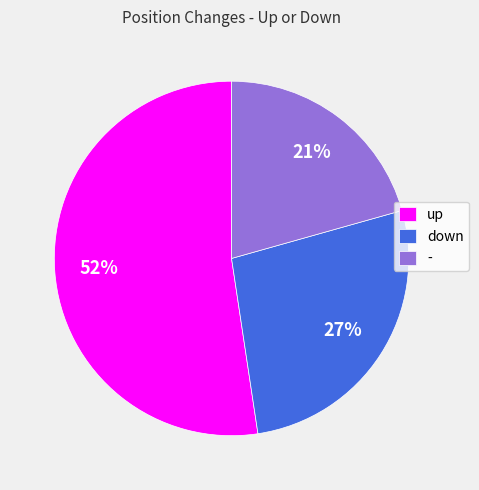

Which slice is the smallest?

-